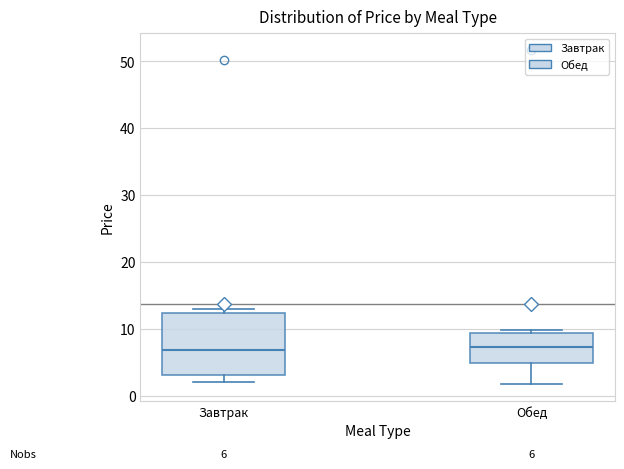

Which box is the tallest, from its lower edge to its upper edge?

Завтрак